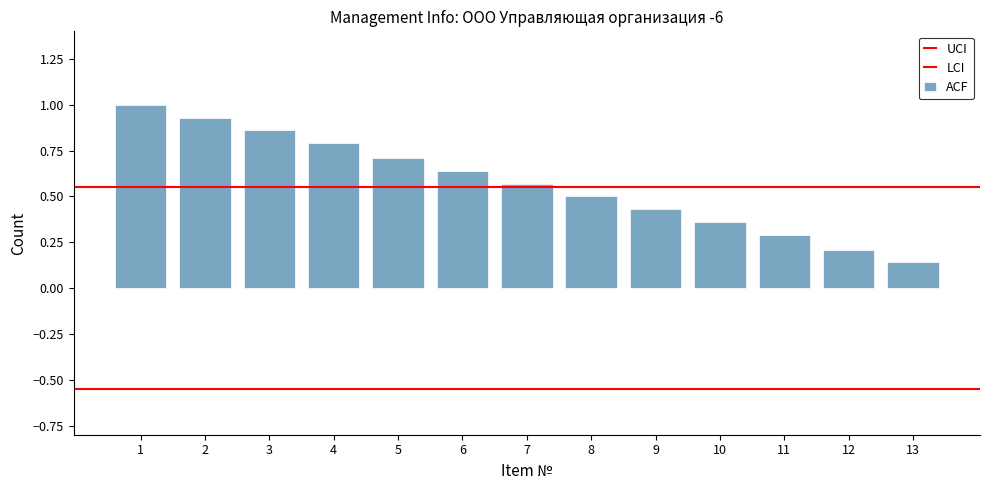

Reading right to left, what are all the values shown in this chart?

0.1	0.2	0.3	0.4	0.4	0.5	0.6	0.6	0.7	0.8	0.9	0.9	1.0